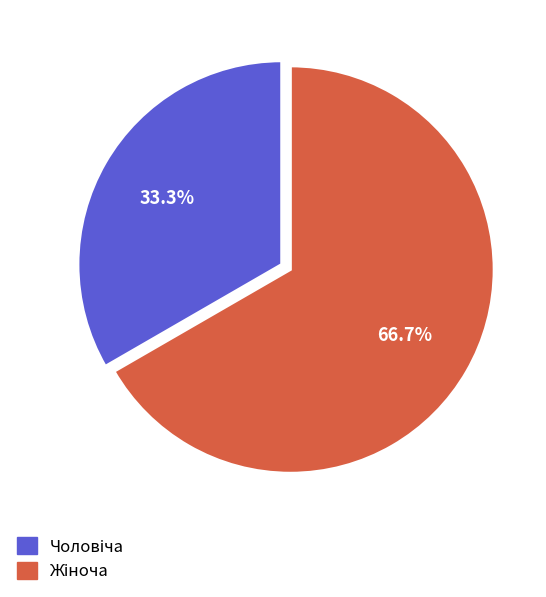

Does any single category account for the majority?

Yes